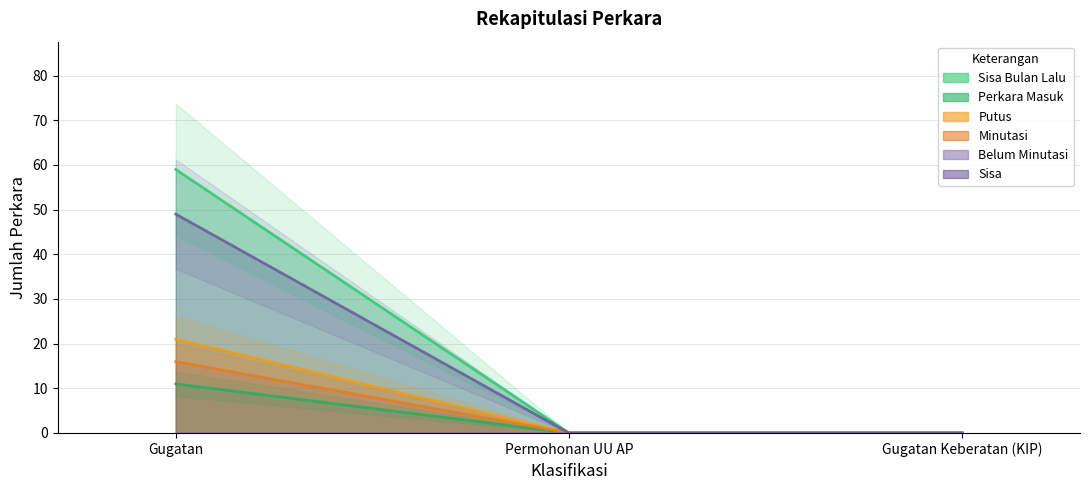

At how many categories does at least one series exceed 3?

1